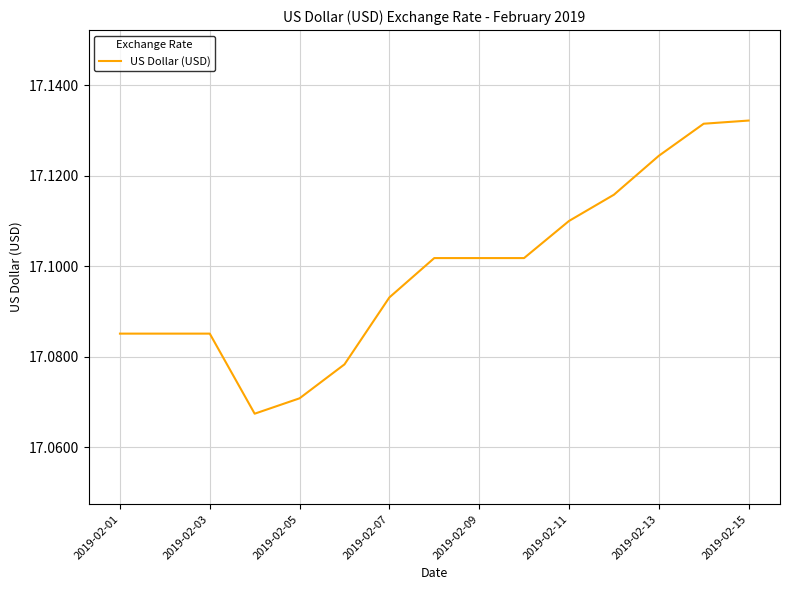

Does the chart have visible grid lines?

Yes